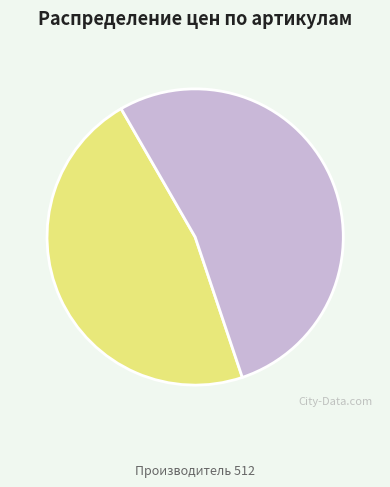

Combined, do 512-077 and 512-069 account for over 50%?

Yes